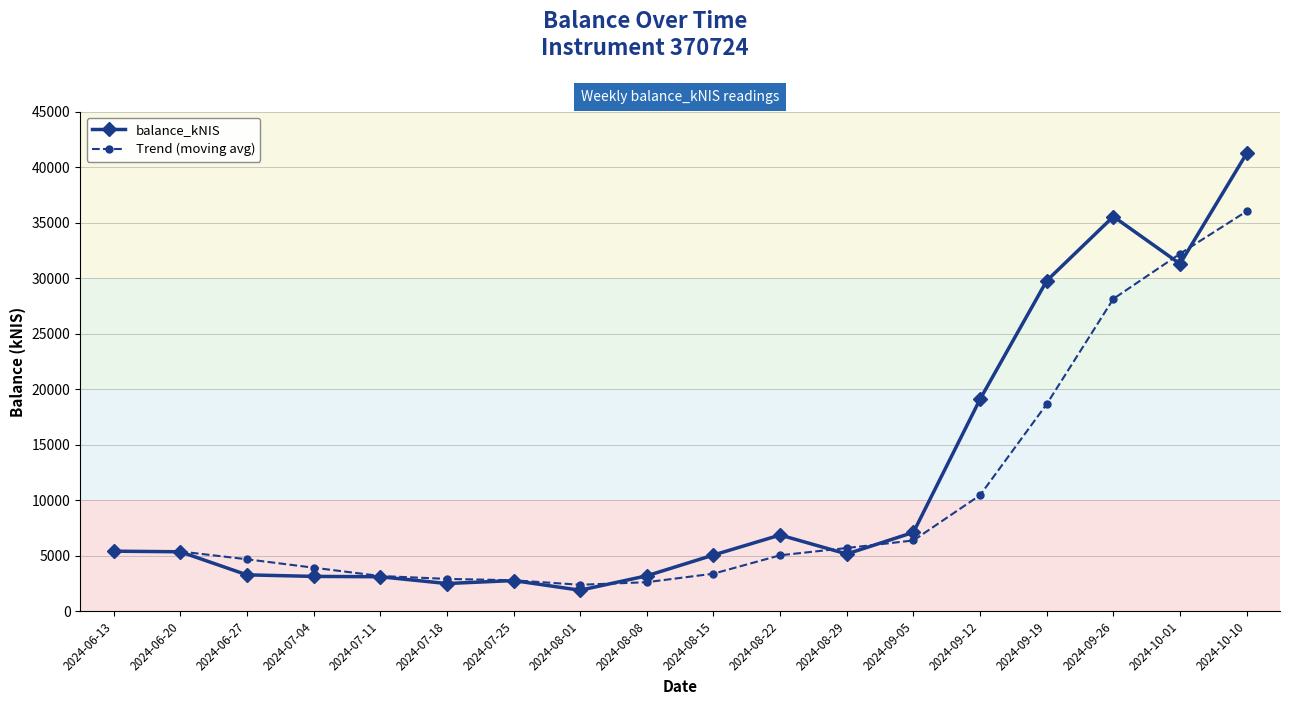

What are all the series names shown in the legend?

balance_kNIS, Trend (moving avg)